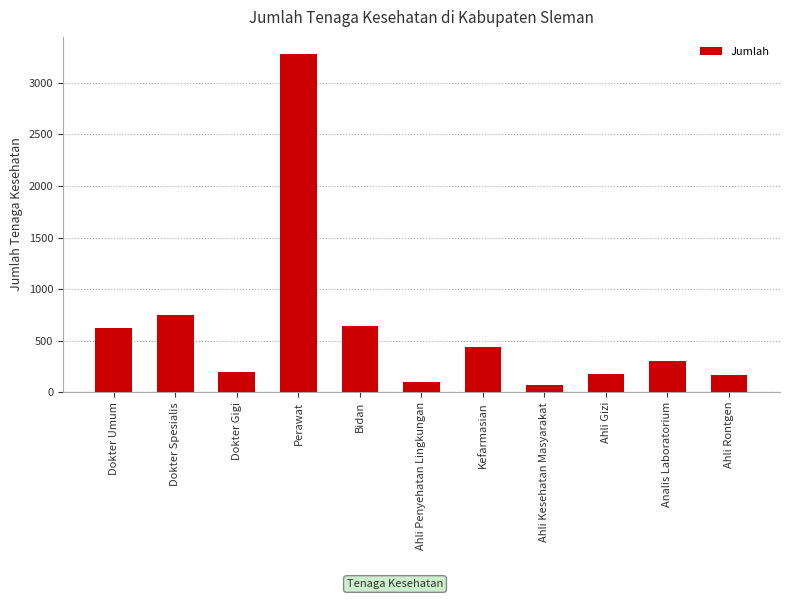

Where does the data first go above 305?

Dokter Umum